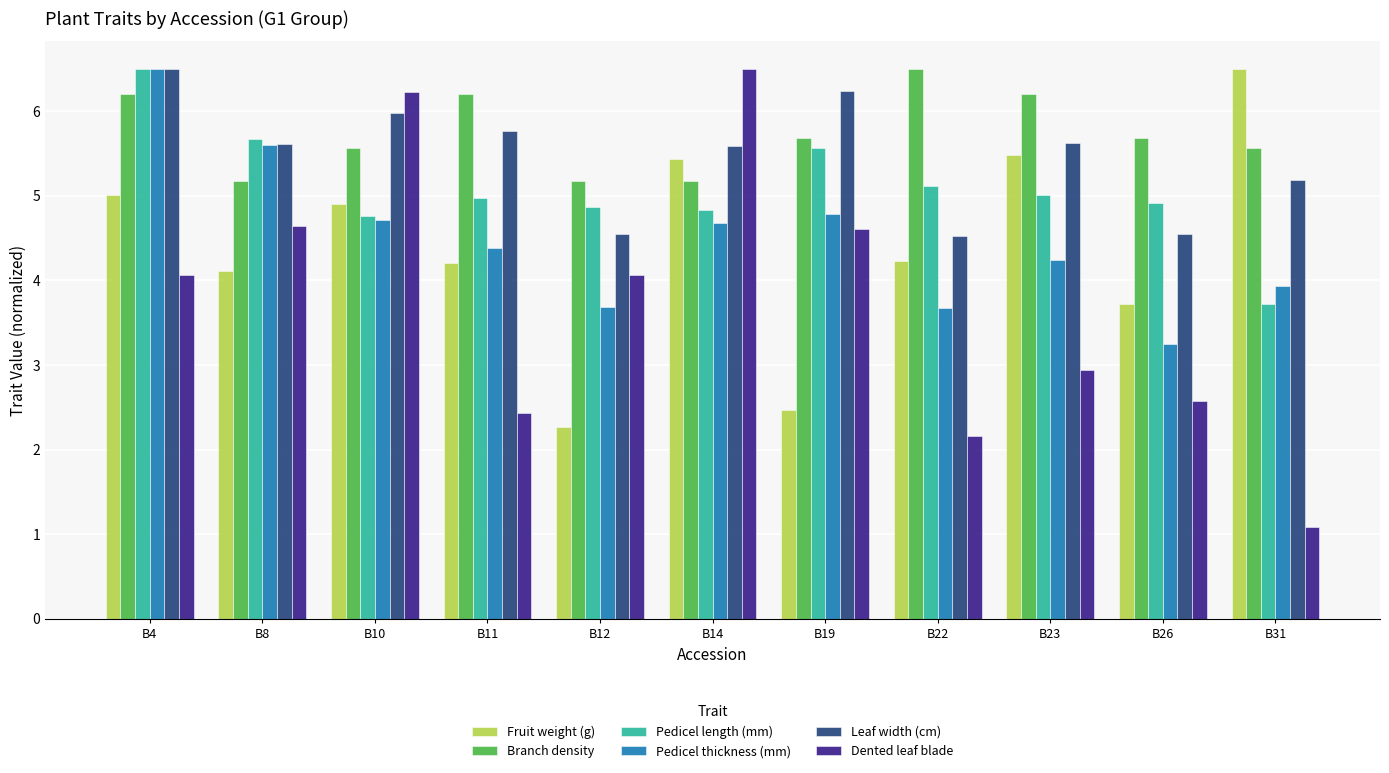

How many data points does each series have?

11